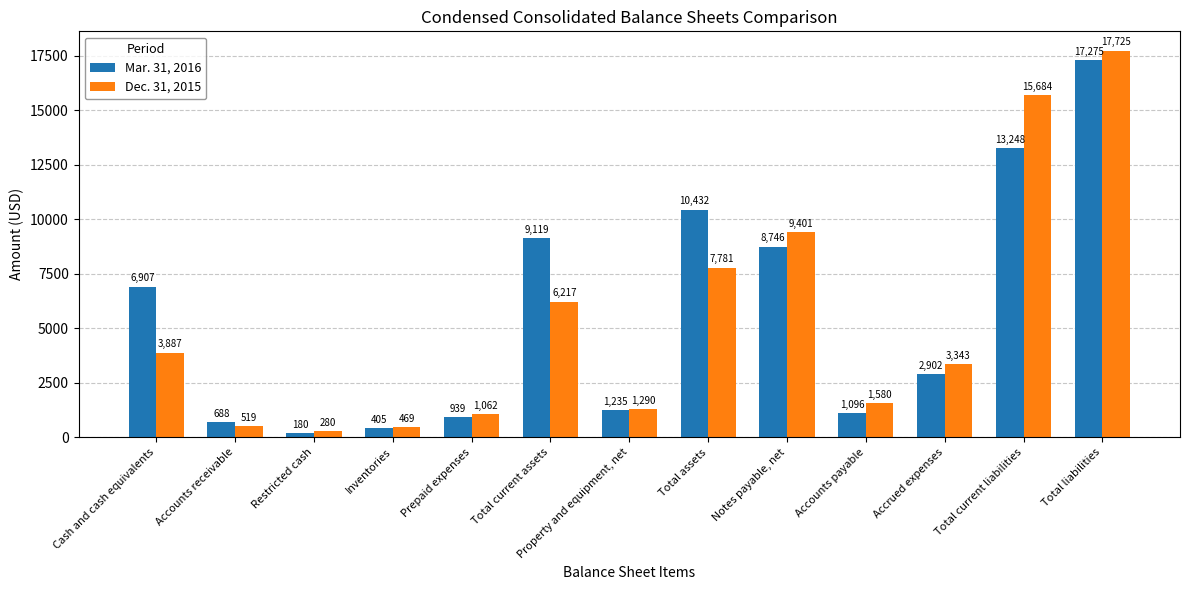

What is the difference between the Dec. 31, 2015 values at Notes payable, net and Total current liabilities?

6283